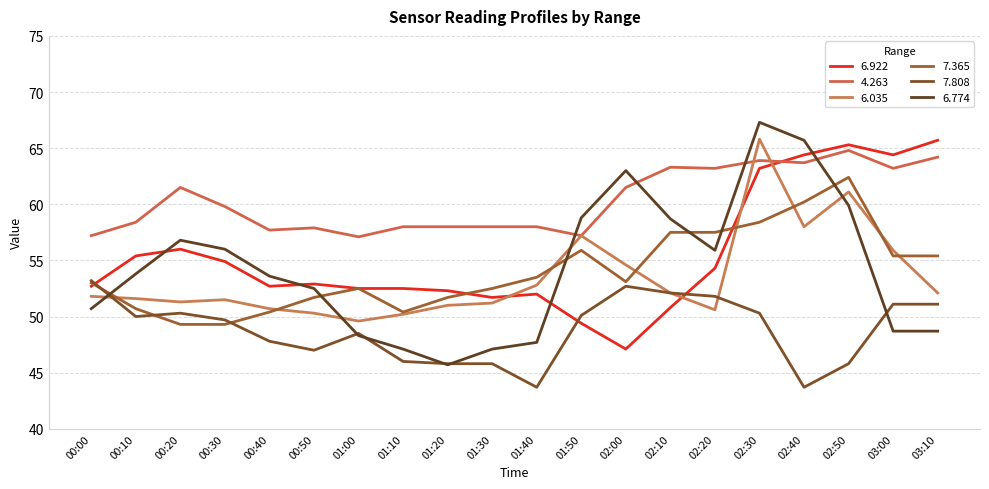

What is the average value of the 4.263 series?

60.3